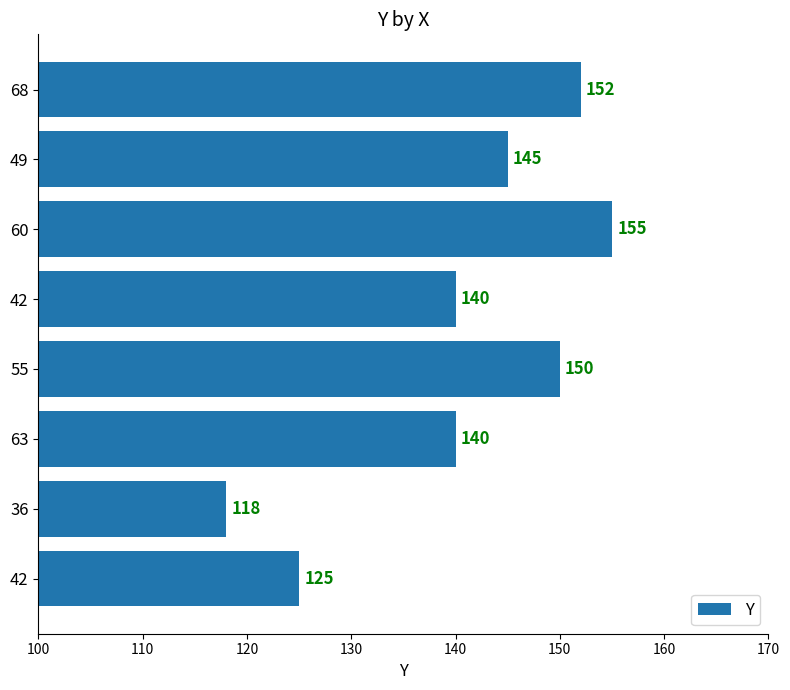

How many distinct data groups are displayed?

1